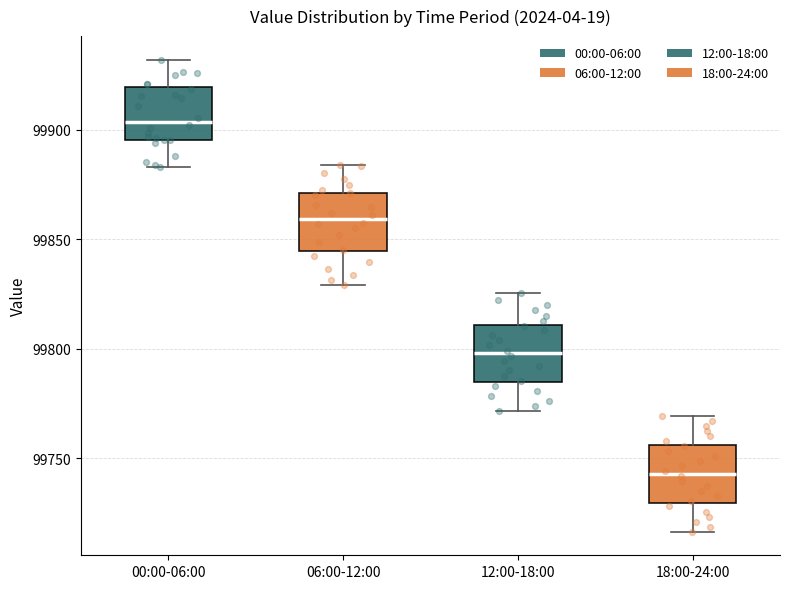

Reading left to right, transcribe this box plot: for each box, give where its median line is, the range the box spans, and where its two whiskers end, as read against the y-axis. The values are not printed on the chart, so give them approximately, as read against the axis.

00:00-06:00: median 99905, box 99895 to 99920, whiskers 99885 to 99930
06:00-12:00: median 99860, box 99845 to 99870, whiskers 99830 to 99885
12:00-18:00: median 99800, box 99785 to 99810, whiskers 99770 to 99825
18:00-24:00: median 99745, box 99730 to 99755, whiskers 99715 to 99770